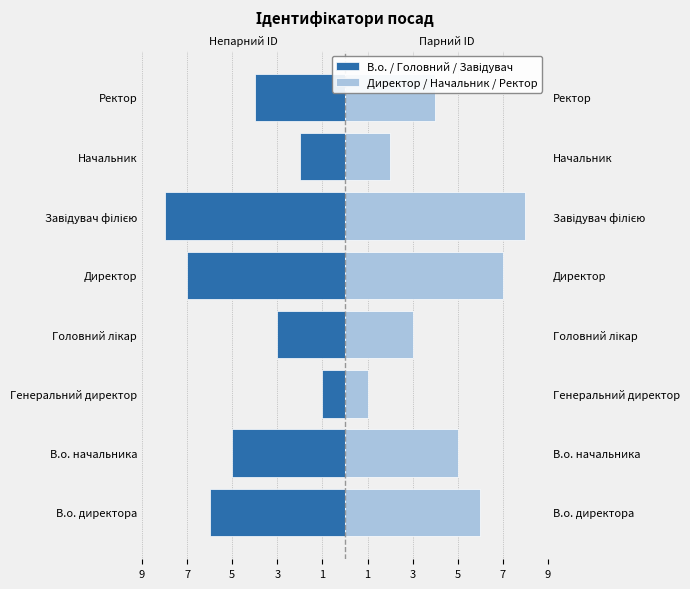

Reading left to right, list all the values displayed in this chart.

В.о. / Головний / Завідувач: -6	-5	-1	-3	-7	-8	-2	-4
Директор / Начальник / Ректор: 6	5	1	3	7	8	2	4